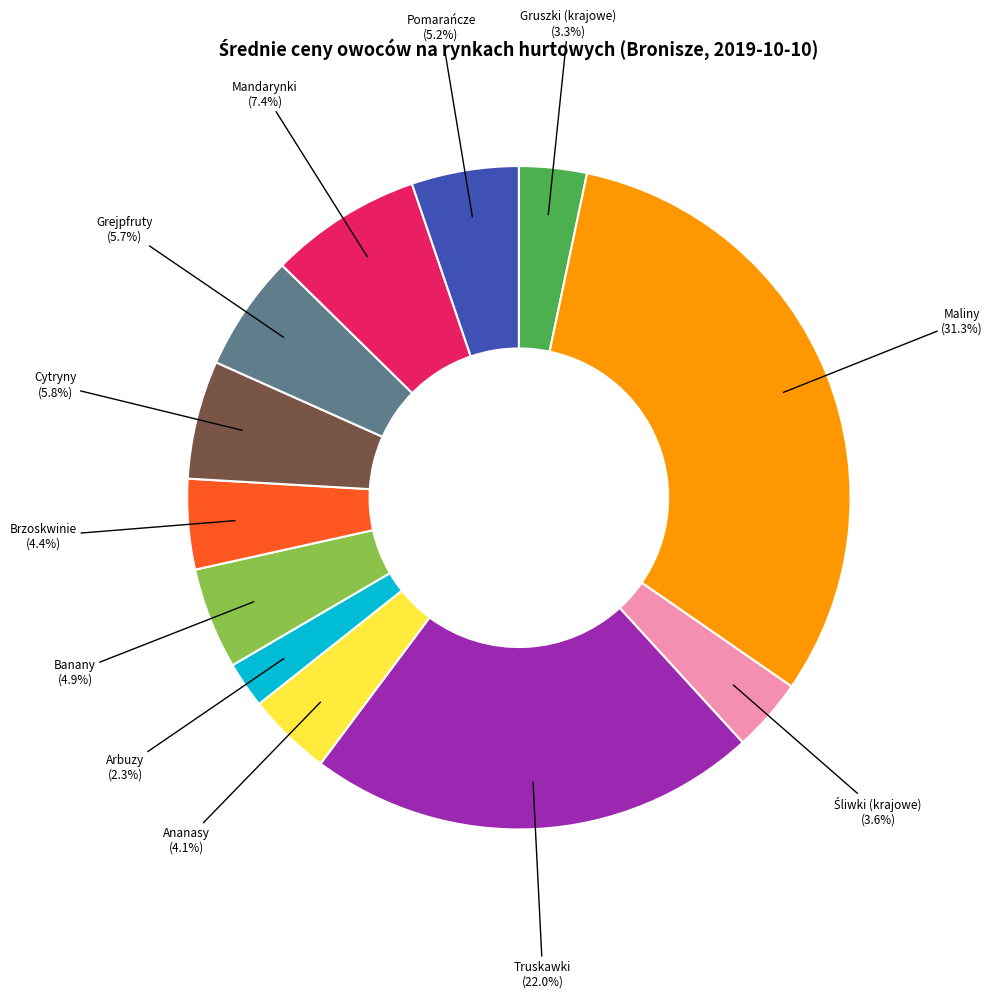

Does any single category account for the majority?

No